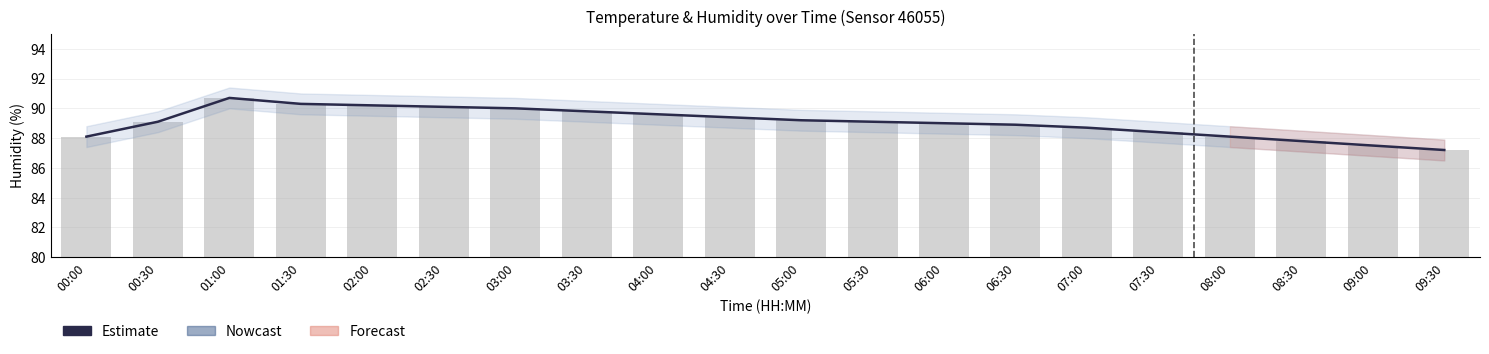

What position from the left is 06:00?

13